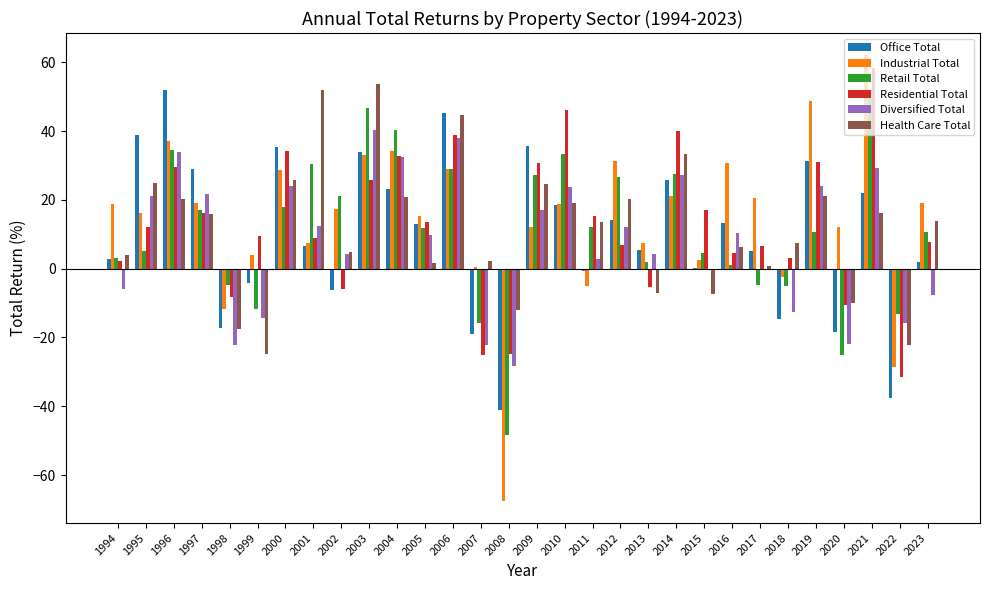

At which label does Industrial Total reach its peak?

2021